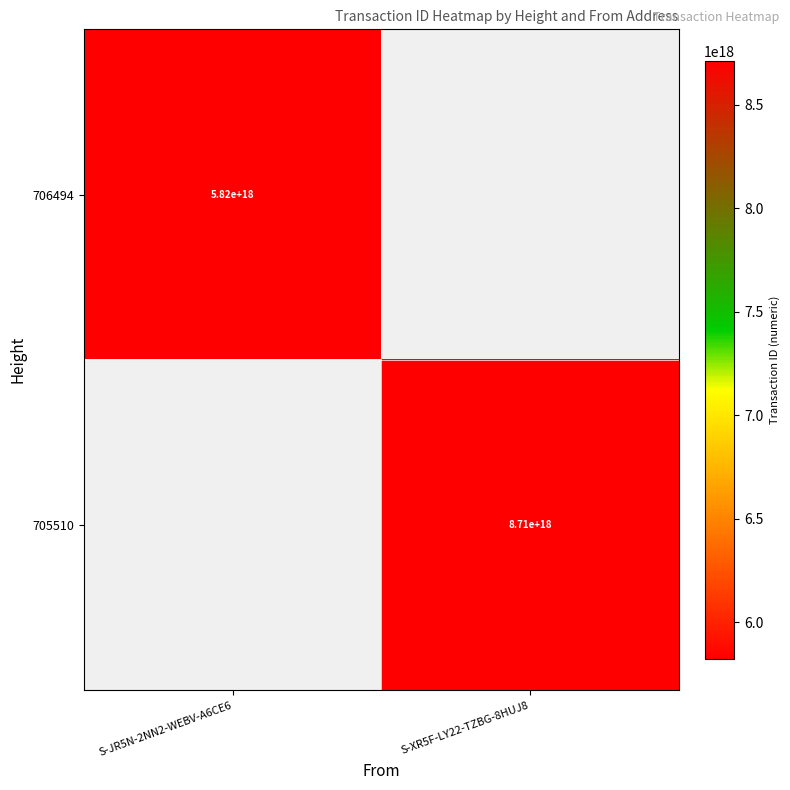

Is it true that 705510 equals 8710000000000000000 at S-XR5F-LY22-TZBG-8HUJ8?

True